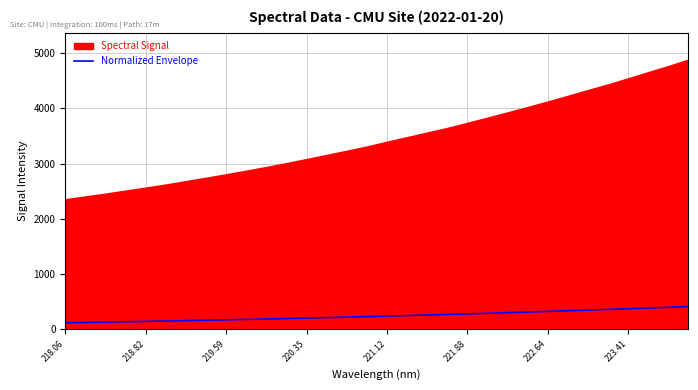

What is the sum of all values?

7824.0